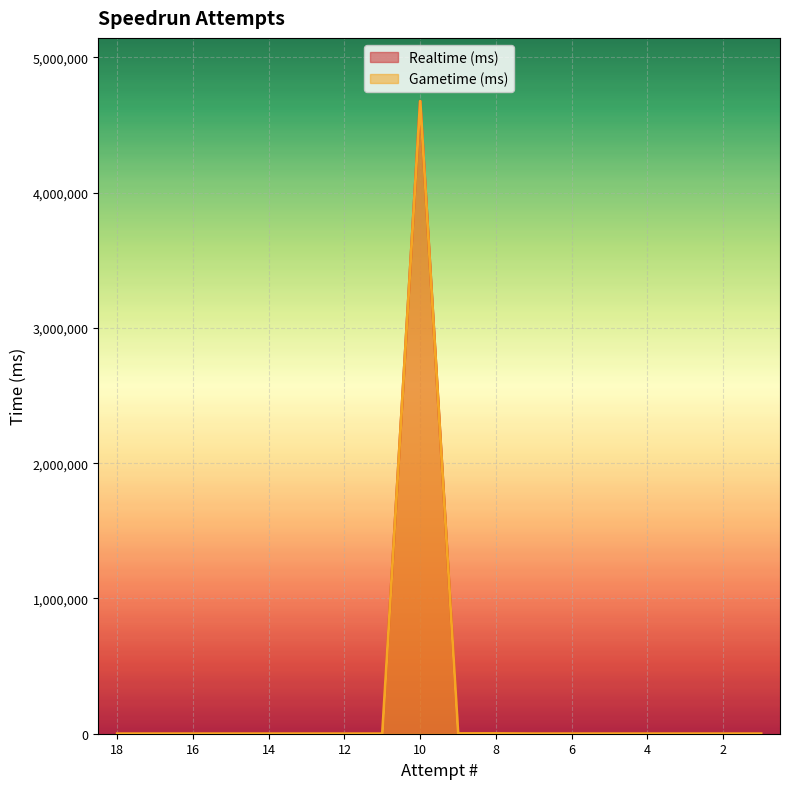

True or false: Gametime (ms) has more than 2 points higher than both neighbors.

False